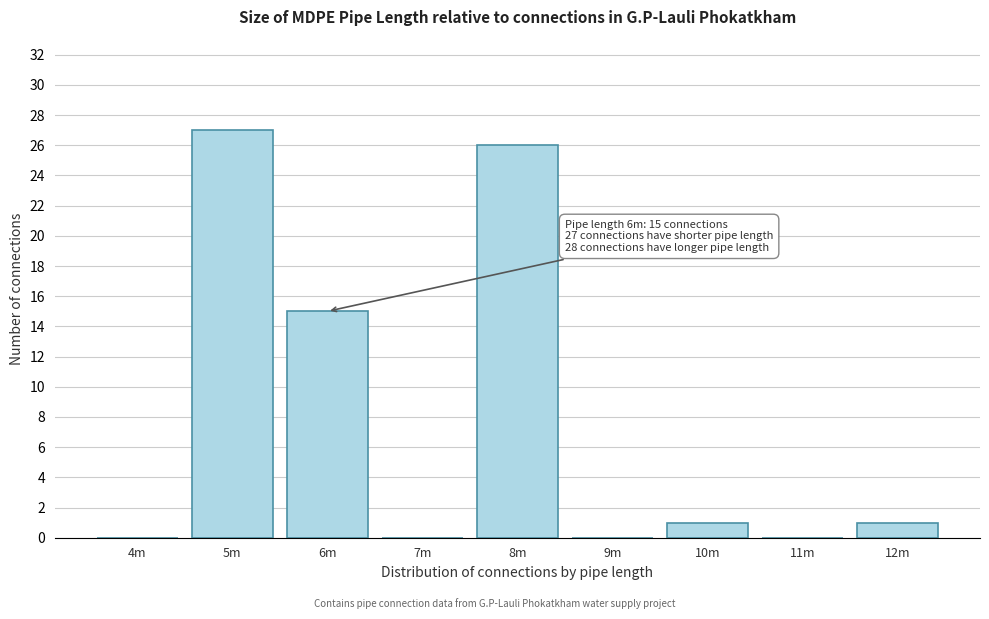

Reading left to right, transcribe all the data shown in this chart.

4m=0	5m=27	6m=15	7m=0	8m=26	9m=0	10m=1	11m=0	12m=1